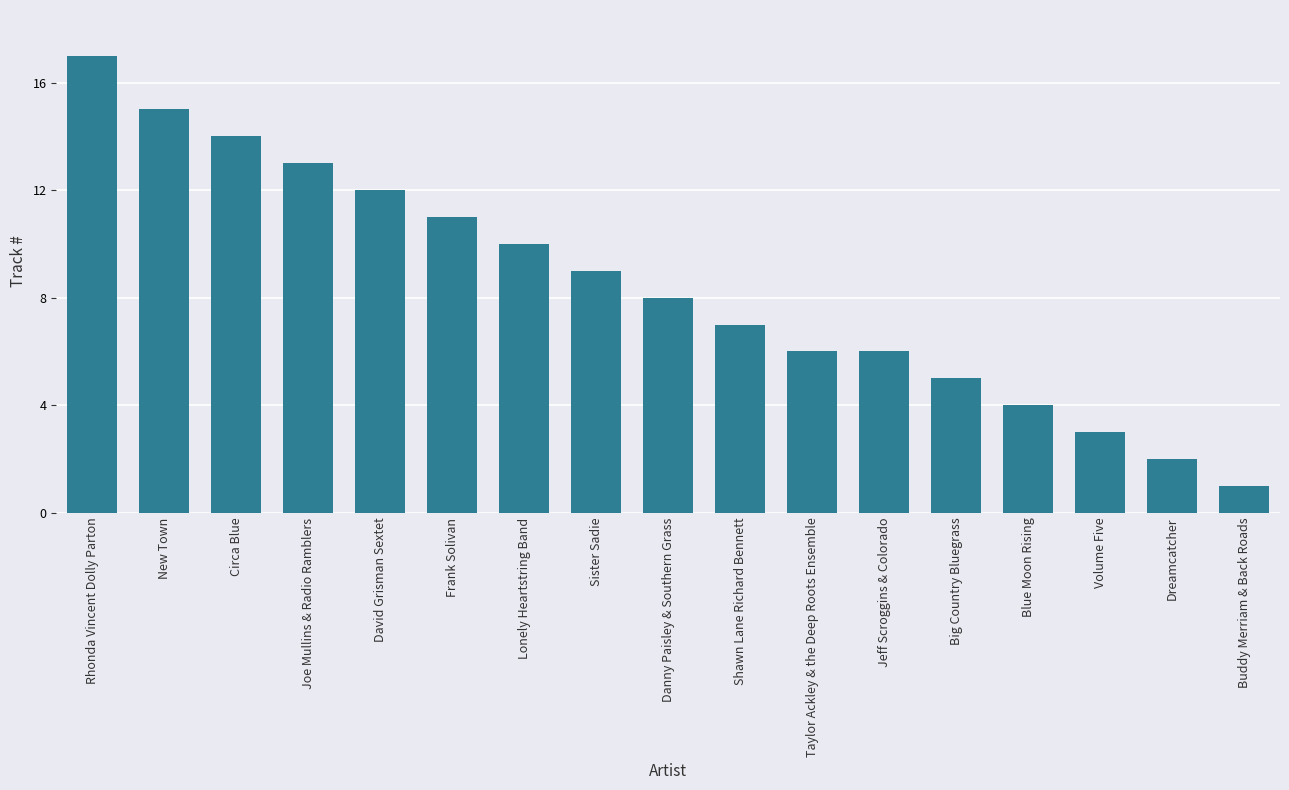

What is the value of the 10th bar from the left?

7